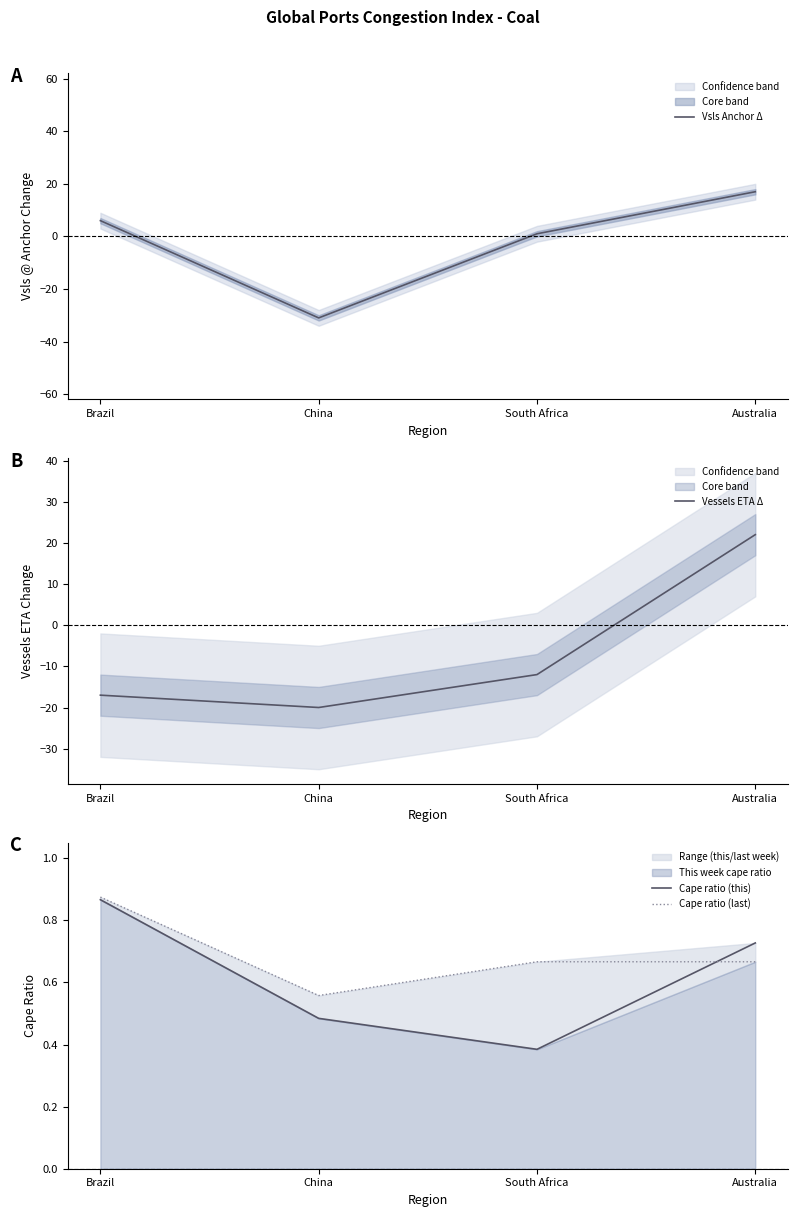

At how many categories does at least one series exceed -3?

4